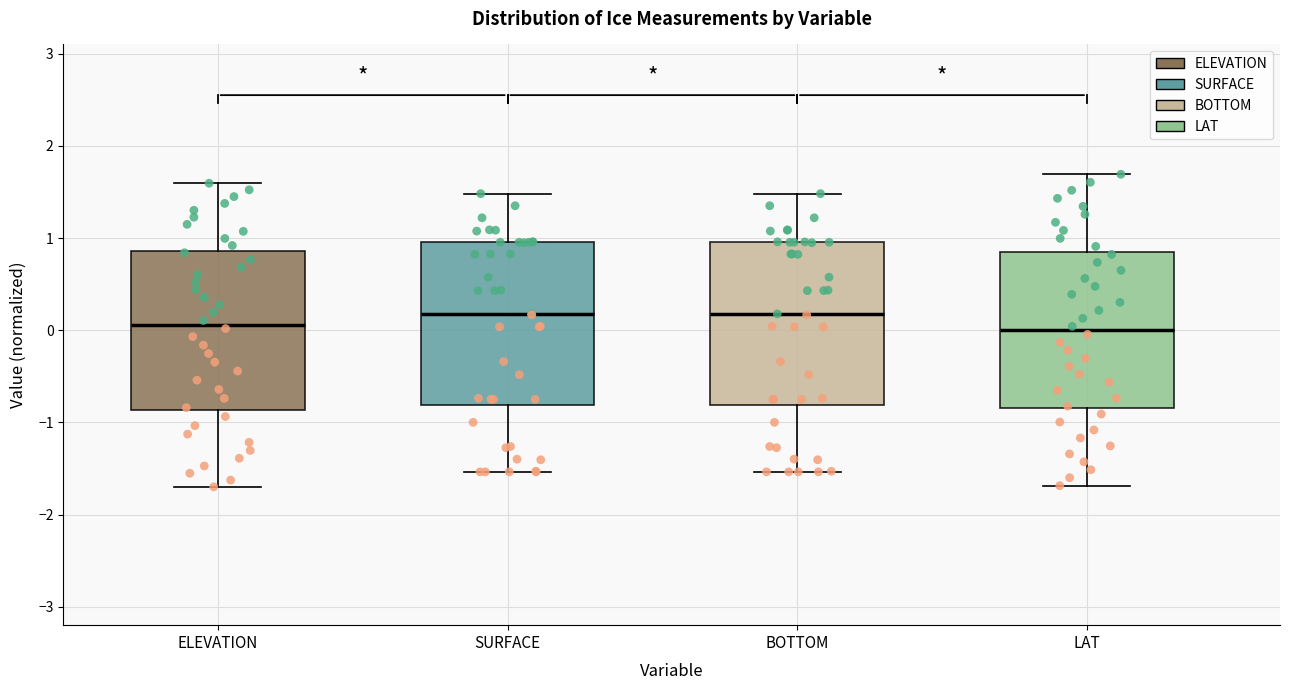

Where does the median line of the box for SURFACE sit on the y-axis? The values are not printed on the chart, so give them approximately, as read against the axis.

0.2